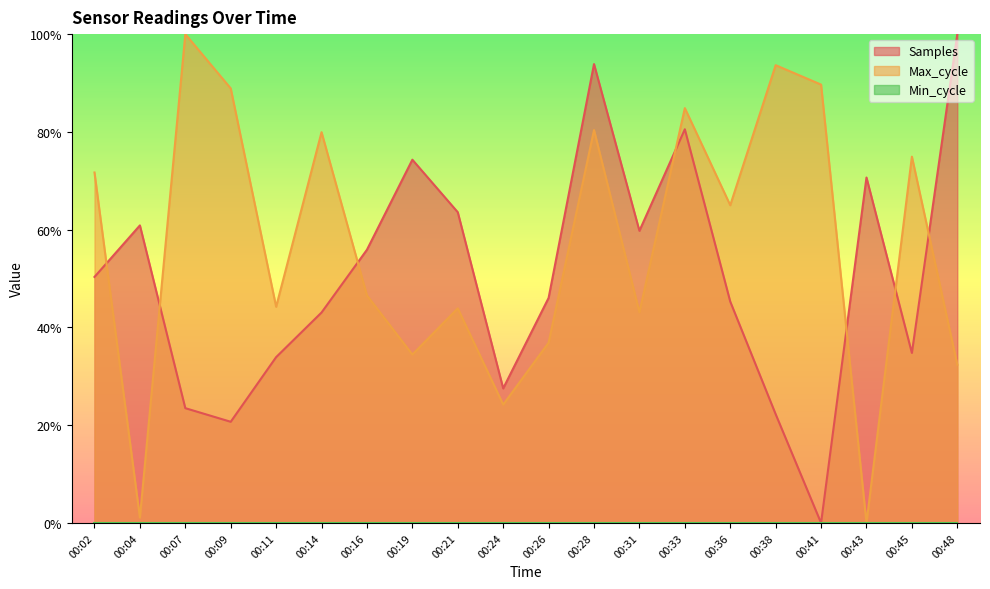

Rank the series by their maximum value, from lowest to highest.

Max_cycle, Samples